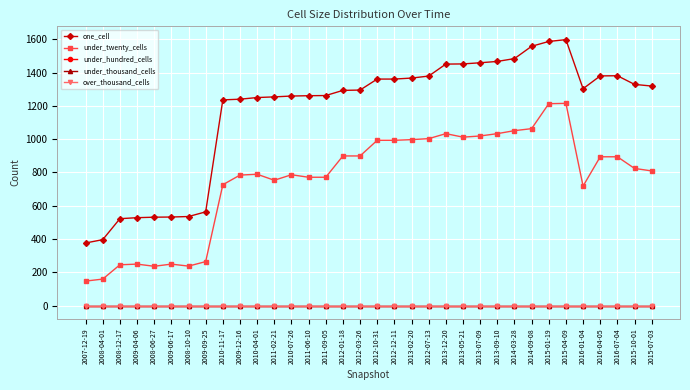

True or false: under_hundred_cells has more than 2 points higher than both neighbors.

False